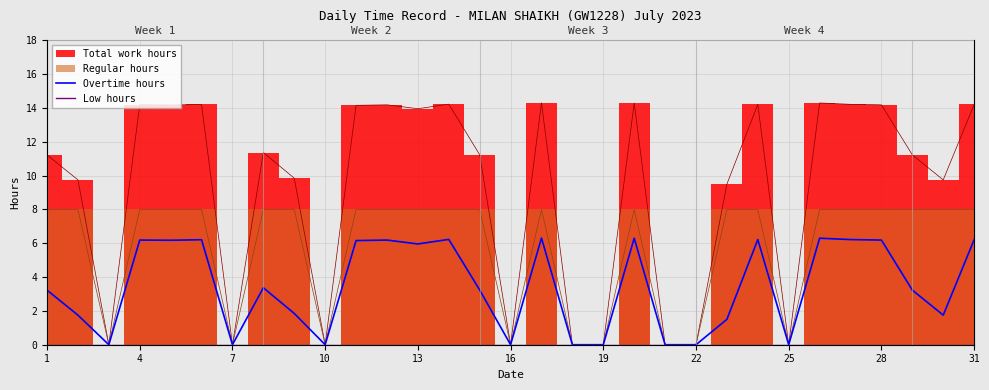

Is it true that Overtime hours equals 3.2 at 1?

True